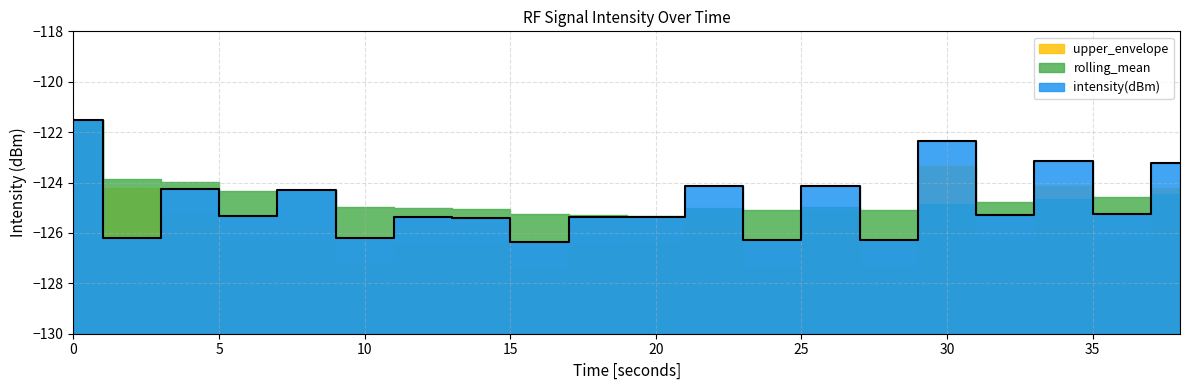

Reading right to left, extract all data points from this chart.

intensity(dBm): 38=-123.2	36=-125.3	34=-123.1	32=-125.3	30=-122.4	28=-126.3	26=-124.1	24=-126.3	22=-124.1	20=-125.4	18=-125.4	16=-126.4	14=-125.4	12=-125.4	10=-126.2	8=-124.3	6=-125.3	4=-124.2	2=-126.2	0=-121.5
rolling_mean: 38=-124.4	36=-124.6	34=-124.6	32=-124.8	30=-124.8	28=-125.1	26=-125.0	24=-125.1	22=-125.0	20=-125.3	18=-125.3	16=-125.2	14=-125.0	12=-125.0	10=-125.0	8=-124.3	6=-124.3	4=-124.0	2=-123.9	0=-121.5
upper_envelope: 38=-124.2	36=-126.3	34=-124.1	32=-126.3	30=-123.4	28=-127.3	26=-125.1	24=-127.3	22=-125.1	20=-126.4	18=-126.4	16=-127.4	14=-126.4	12=-126.4	10=-127.2	8=-126.3	6=-126.3	4=-125.2	2=-124.2	0=-121.5